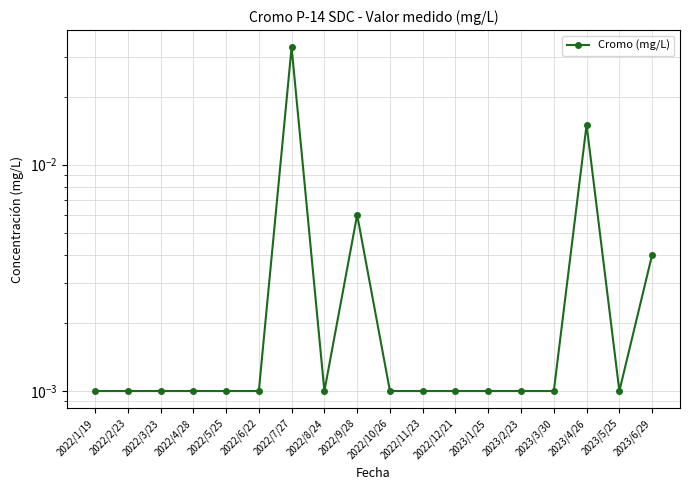

Which has a higher value, 2022/1/19 or 2022/11/23?

2022/1/19